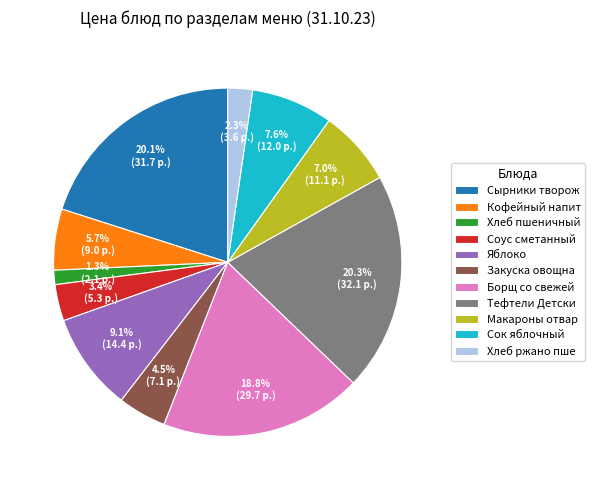

What is the ratio of the value at Закуска овощна to the value at Сок яблочный?

0.6